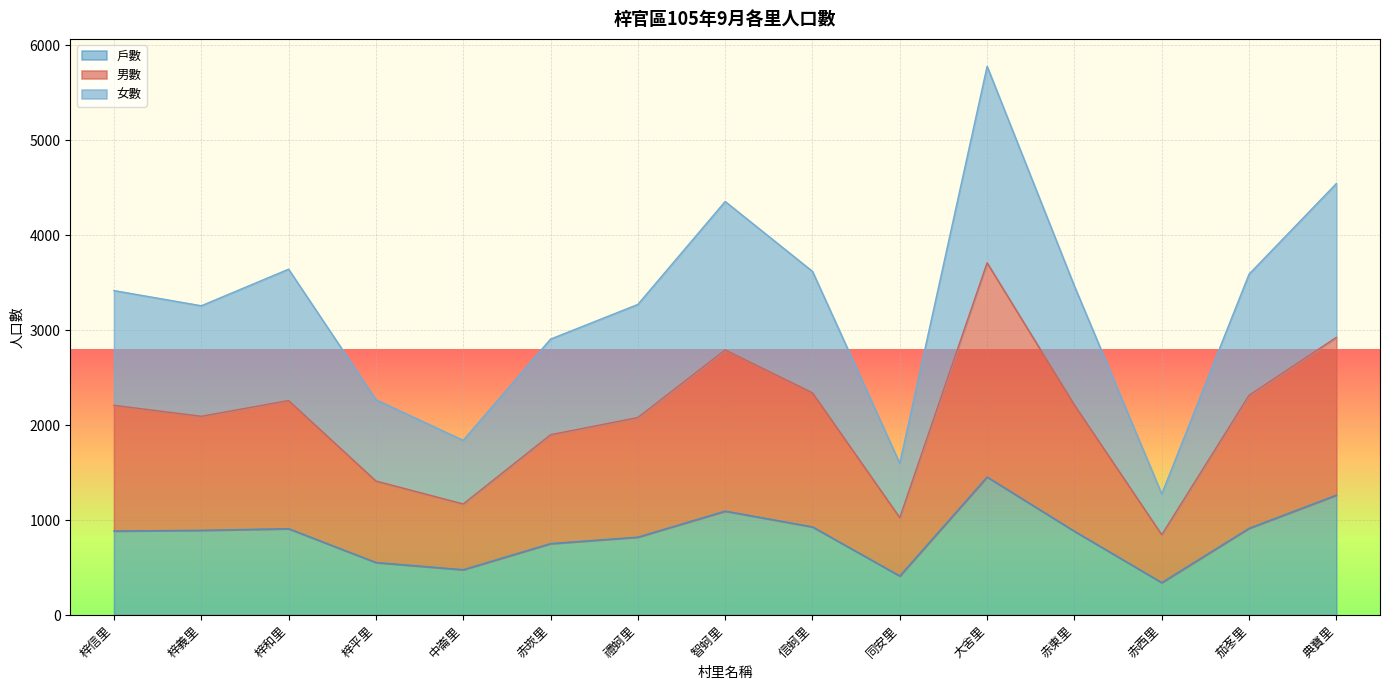

What is the average value of the 男數 series?

2085